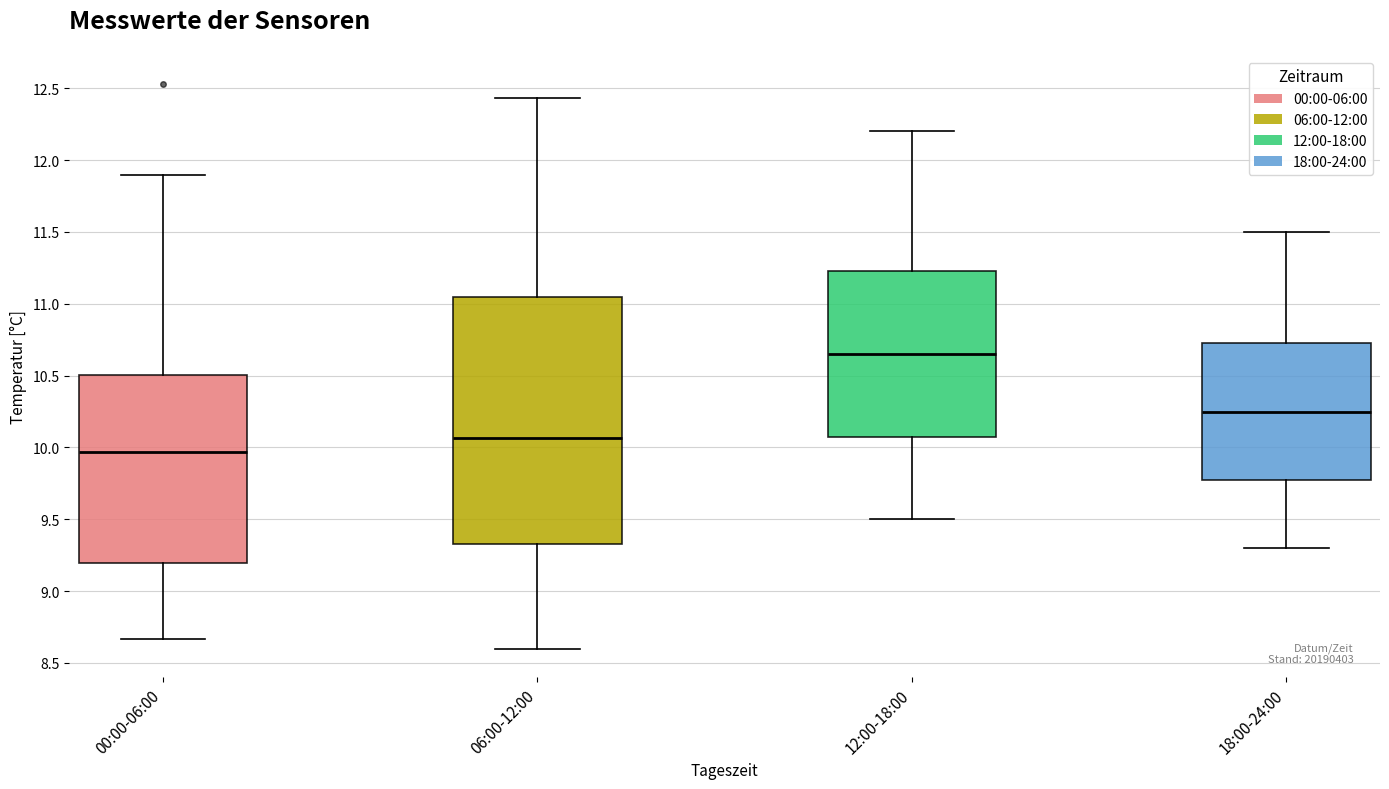

Where does the lower whisker of the box for 12:00-18:00 end on the y-axis? The values are not printed on the chart, so give them approximately, as read against the axis.

9.50